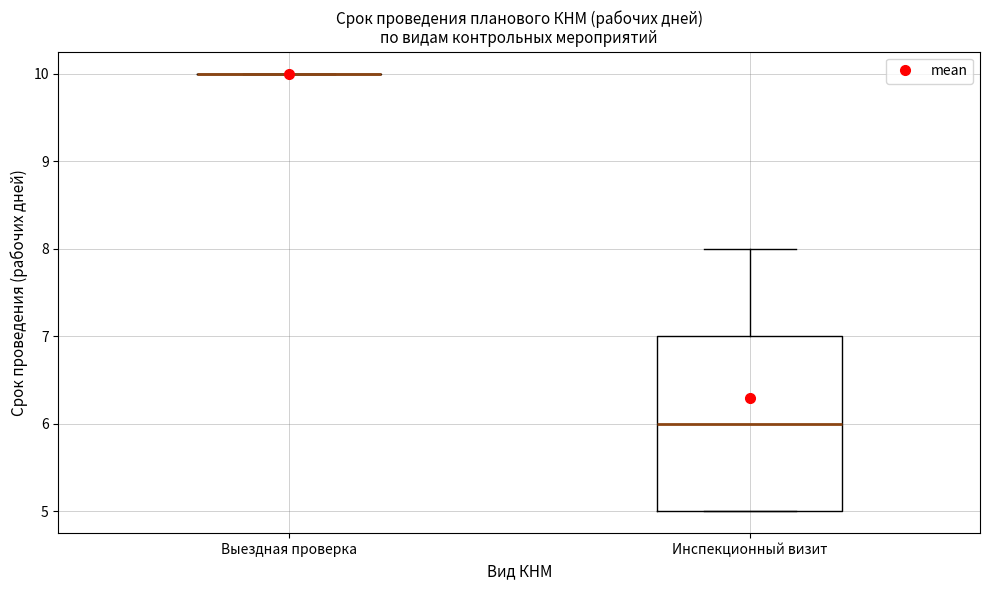

Reading left to right, read every box against the y-axis: the position of its median line, the range the box covers, and the ends of its whiskers. The values are not printed on the chart, so give them approximately, as read against the axis.

Выездная проверка: box collapsed to a line at 10, whiskers 10 to 10
Инспекционный визит: median 6, box 5 to 7, whiskers 5 to 8